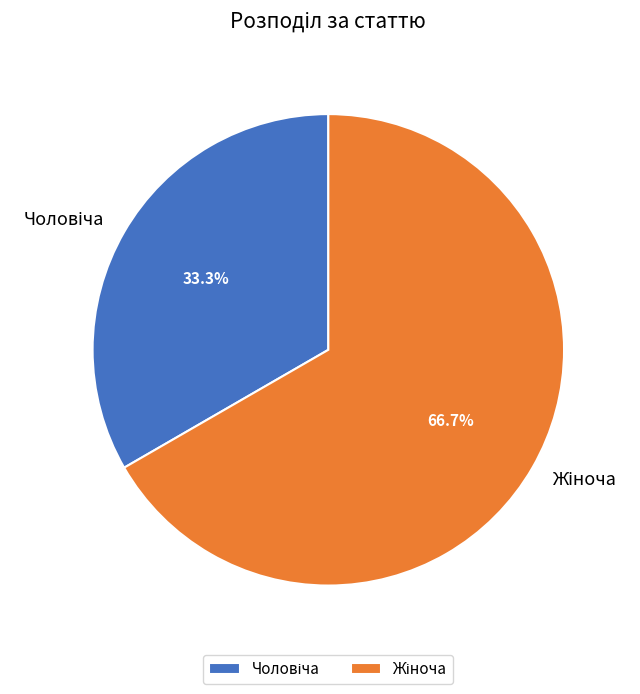

How much of the chart is everything except Жіноча?

33.3%